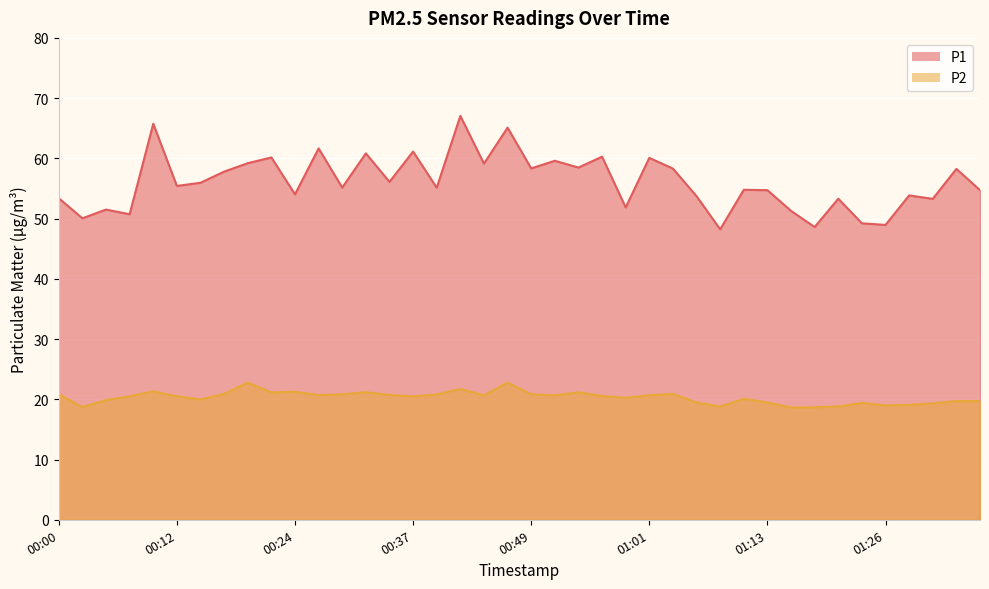

What is the label of the 34th point from the left?

01:21